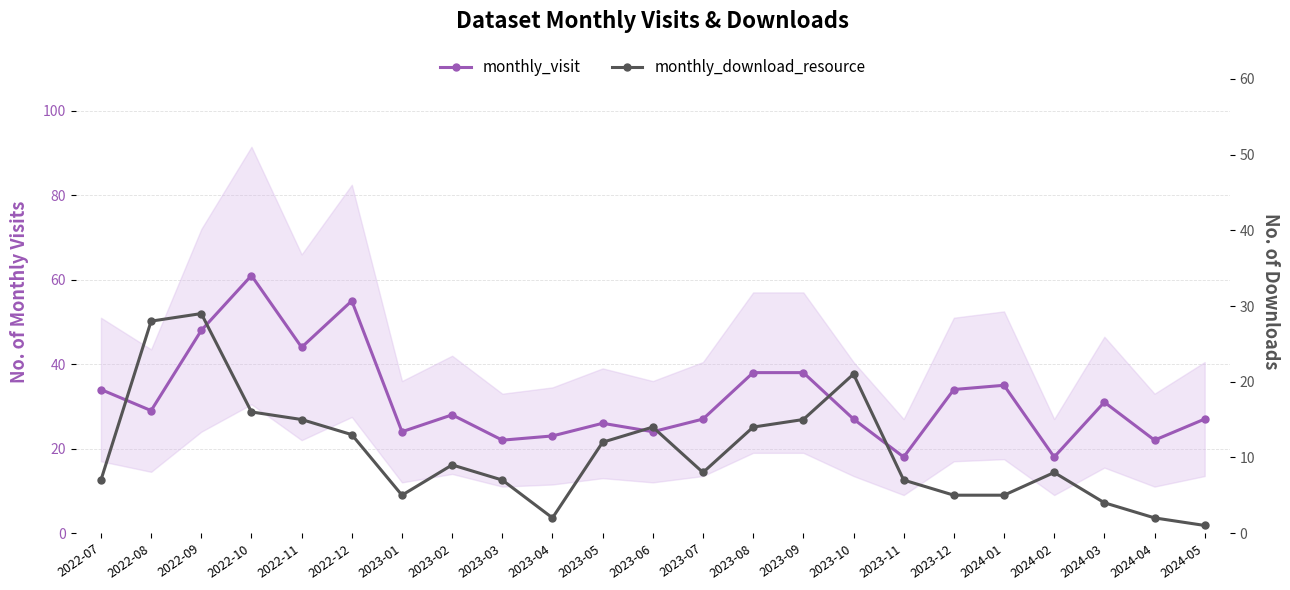

What is the sum of the monthly_visit values at 2023-01 and 2022-07?

58